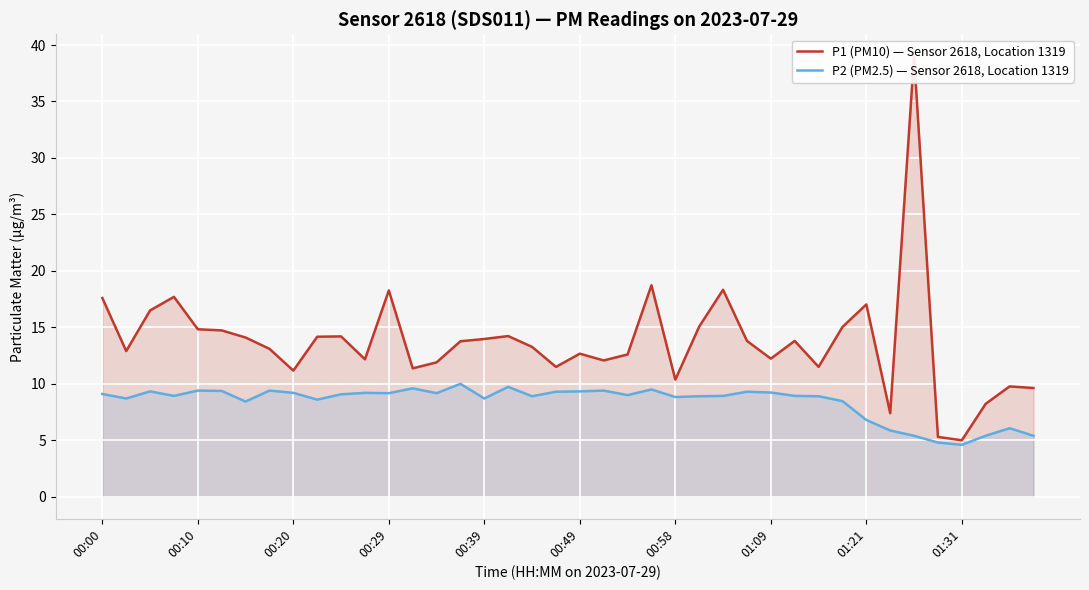

Where is P1 (PM10) — Sensor 2618, Location 1319 nearest to the value 22?

23